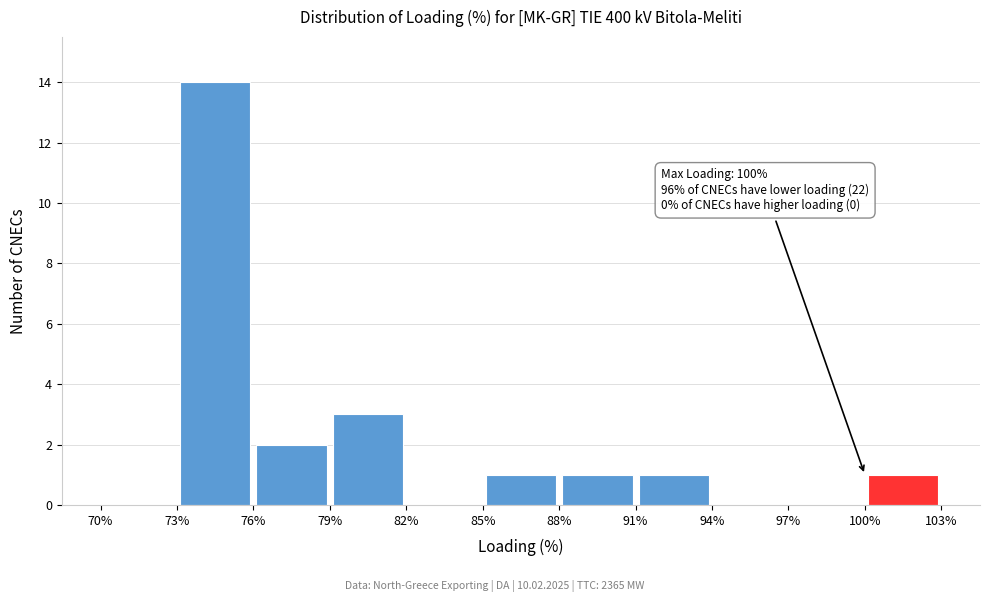

Which range on the x-axis has the tallest bar?

73% to 76%